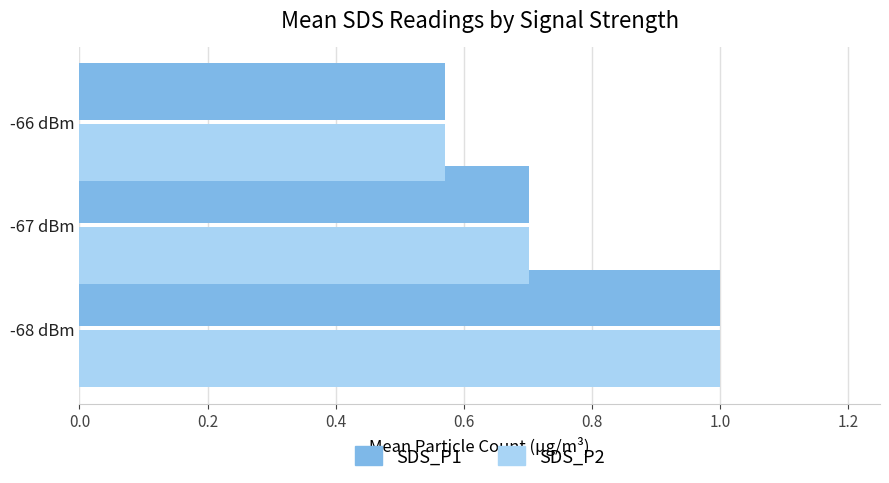

At which label does SDS_P1 reach its minimum?

-66 dBm